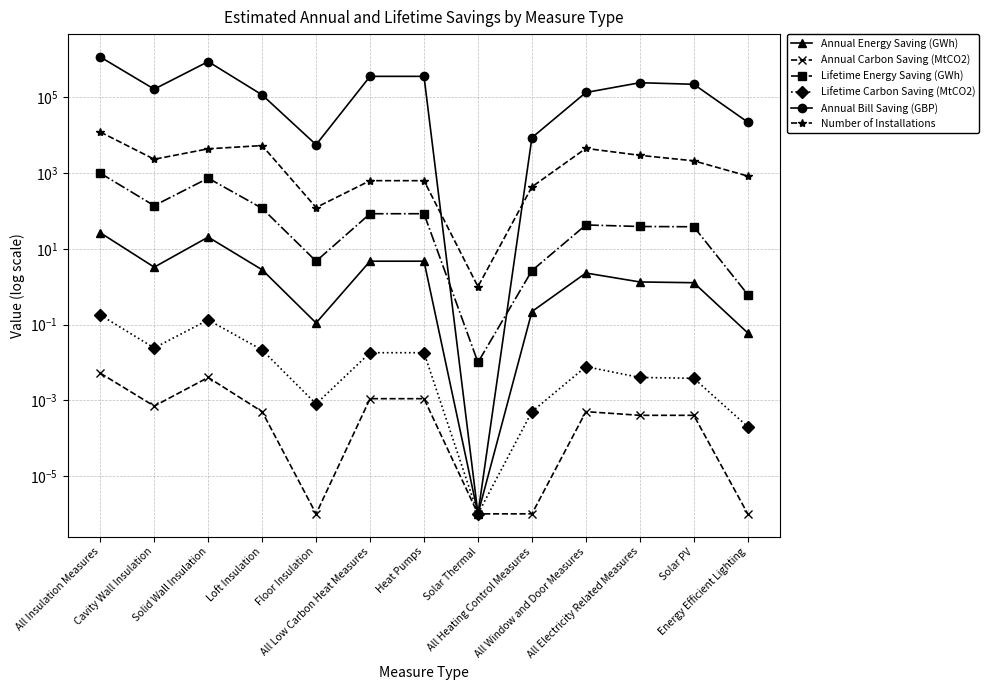

Where is Number of Installations nearest to the value 6054?

Loft Insulation